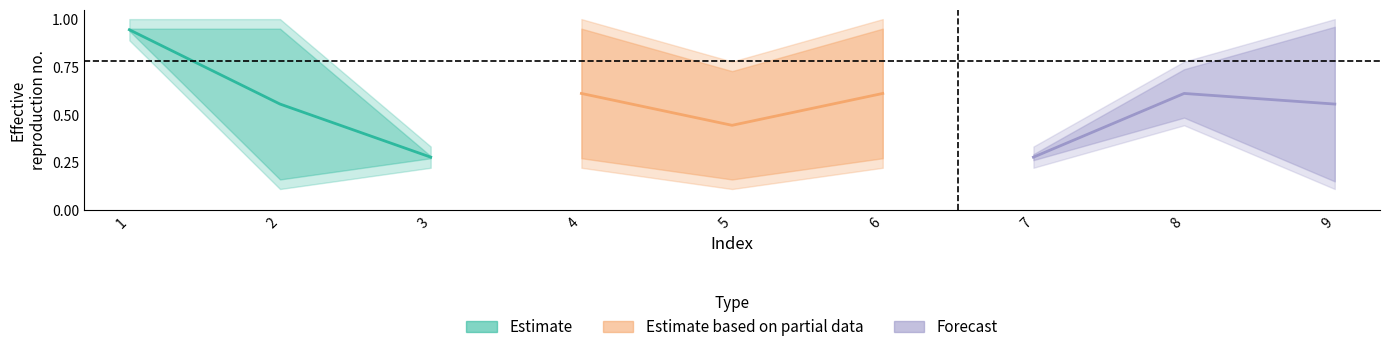

Is it true that Estimate equals 0.3 at 3?

True